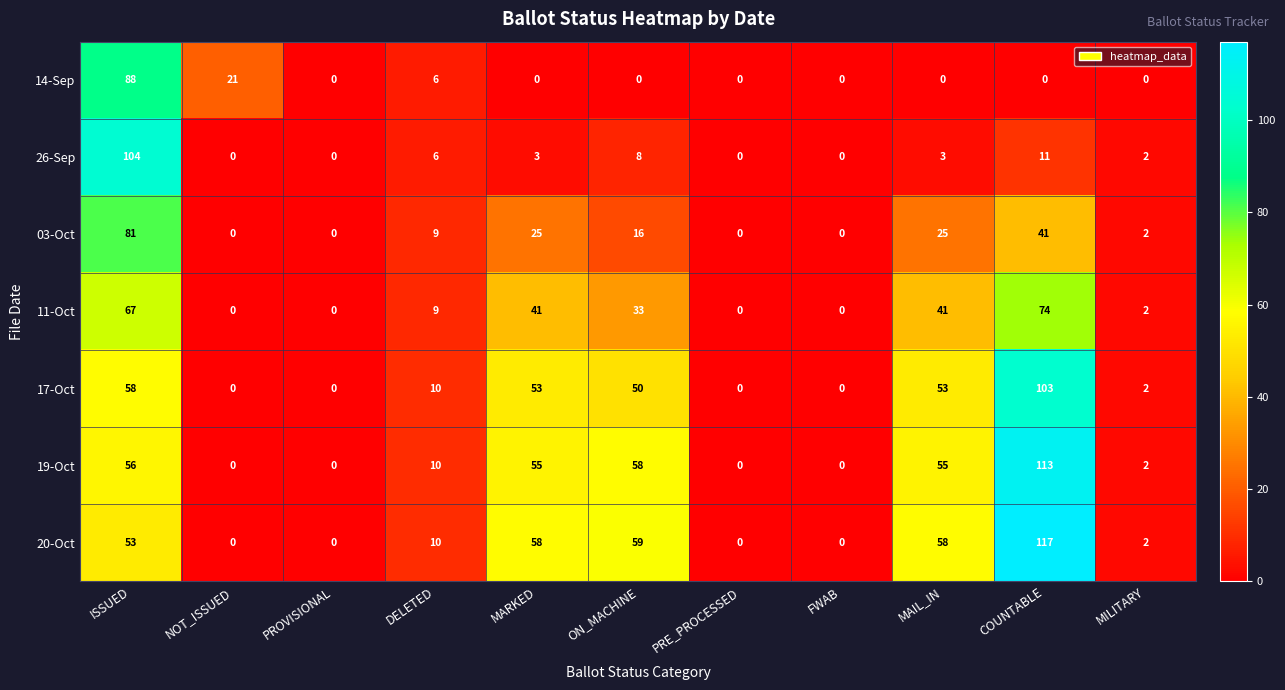

At how many categories does at least one series exceed 8?

7